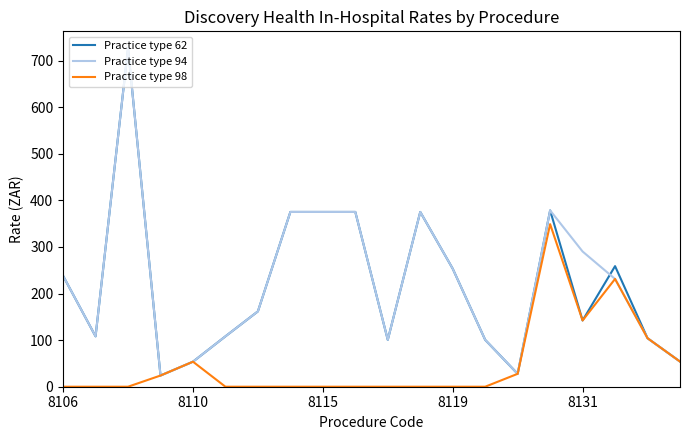

What is the greatest value displayed?

726.4